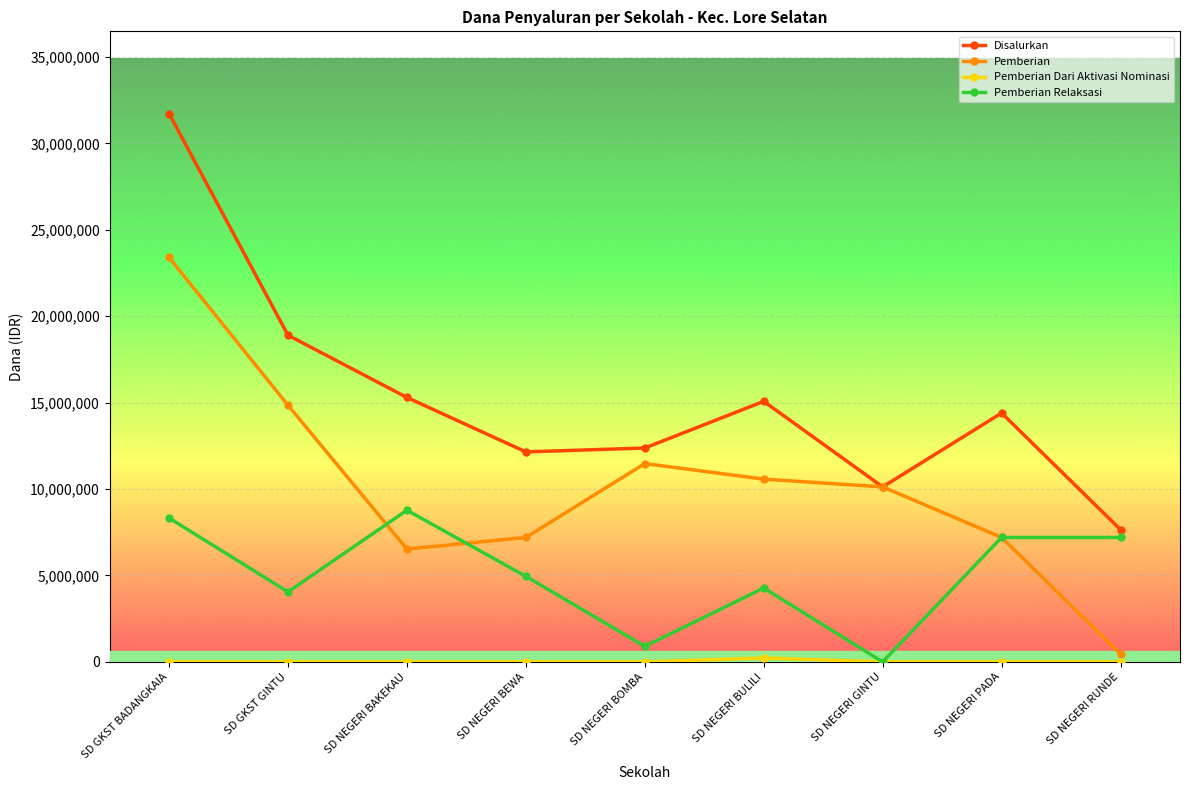

What is the spread (max minus min) of values at SD GKST BADANGKAIA?

31725000